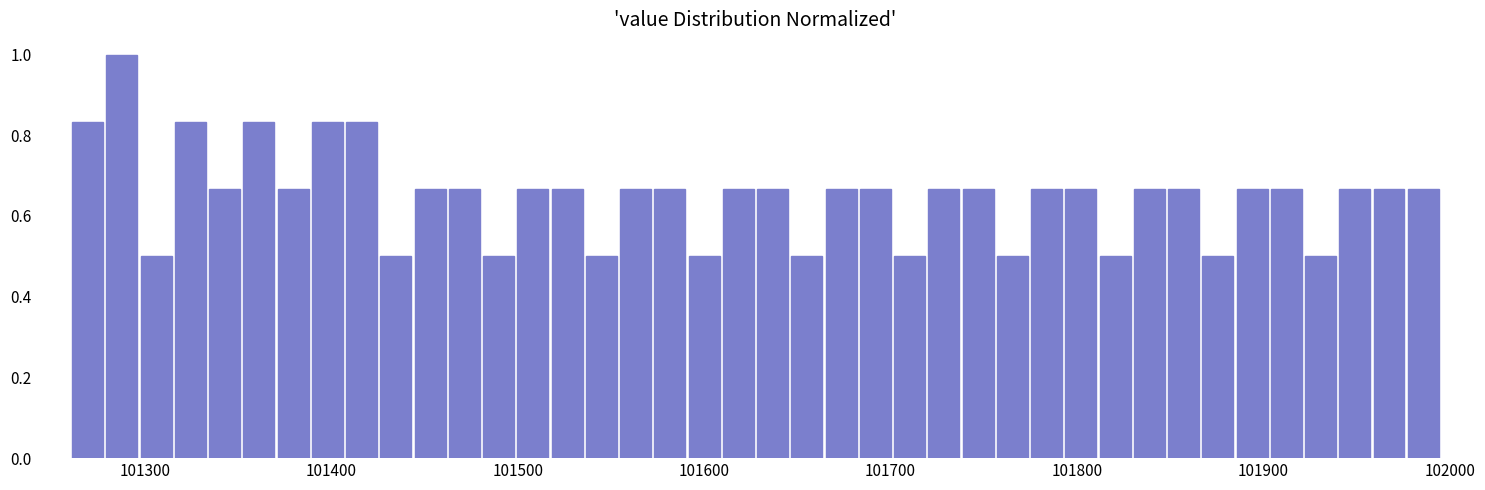

Around what value on the x-axis is the tallest bar? Give the approximate position of its centre, as read against the axis.

101290